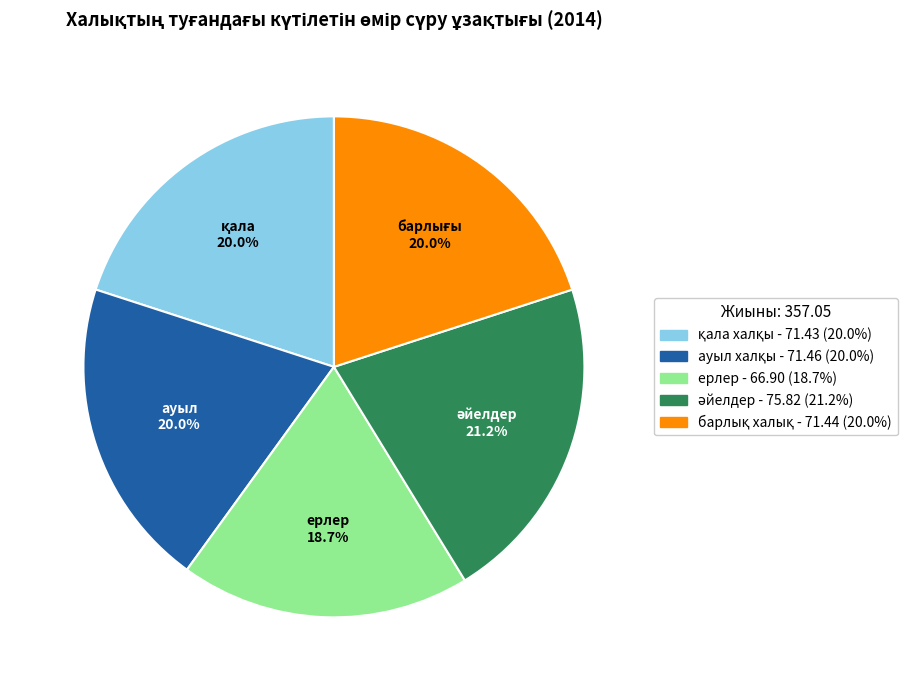

Is there a majority slice in this chart?

No